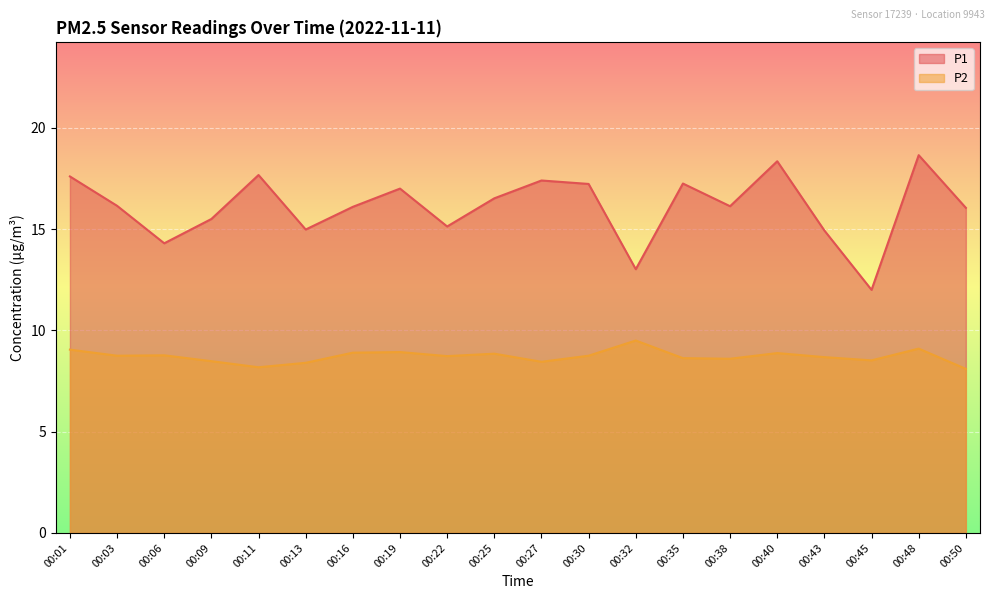

What is the smallest value displayed?

8.1